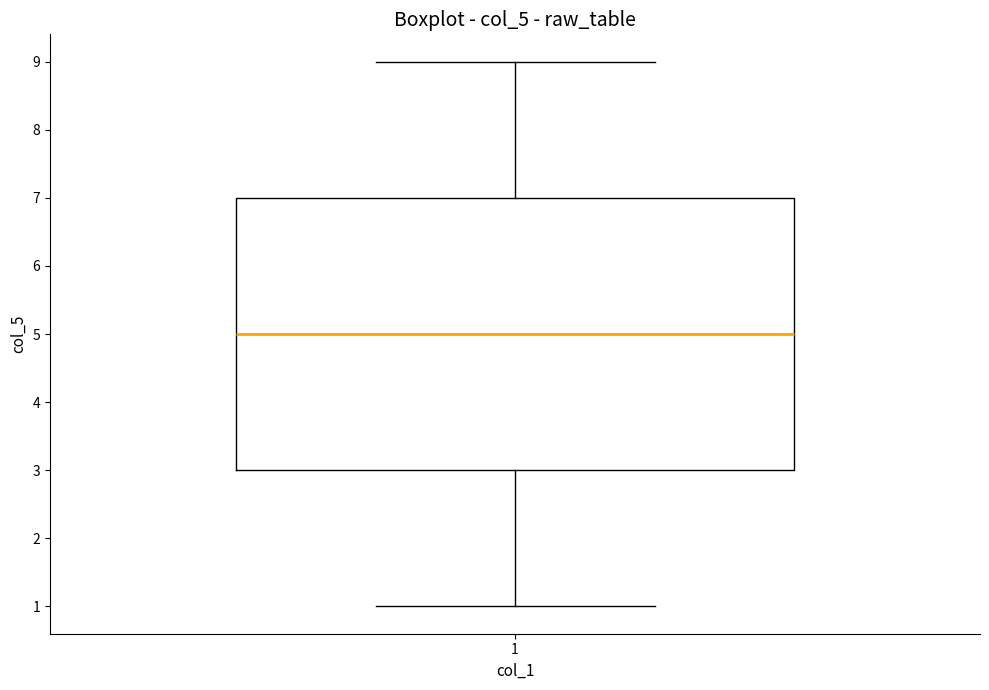

Read this box plot against the y-axis: the position of the median line, the range covered by the box, and the ends of both whiskers. The values are not printed on the chart, so give them approximately, as read against the axis.

median 5, box 3 to 7, whiskers 1 to 9